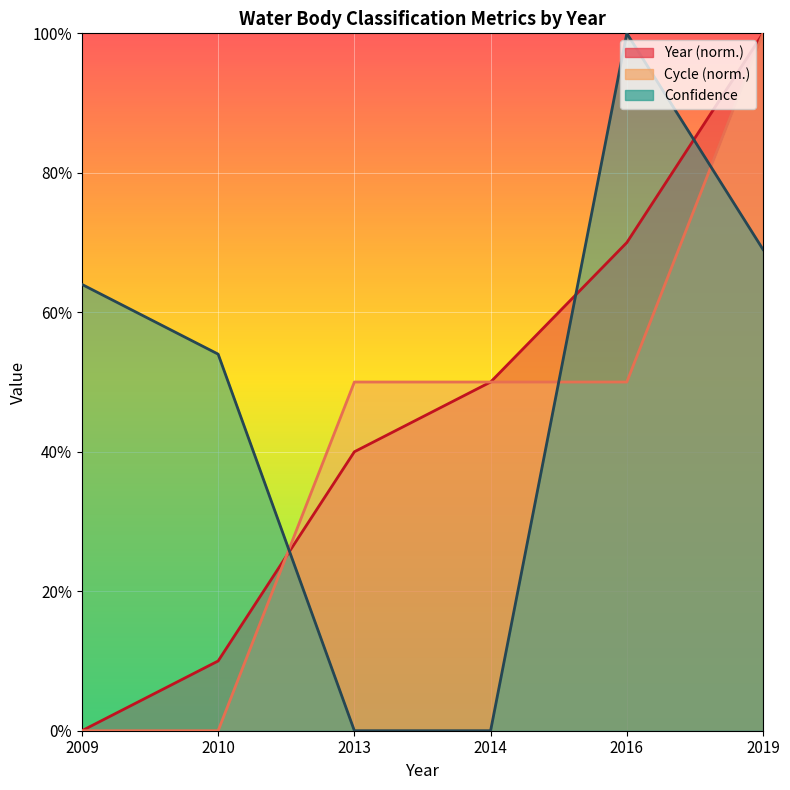

Which series has the largest total across all categories?

Confidence